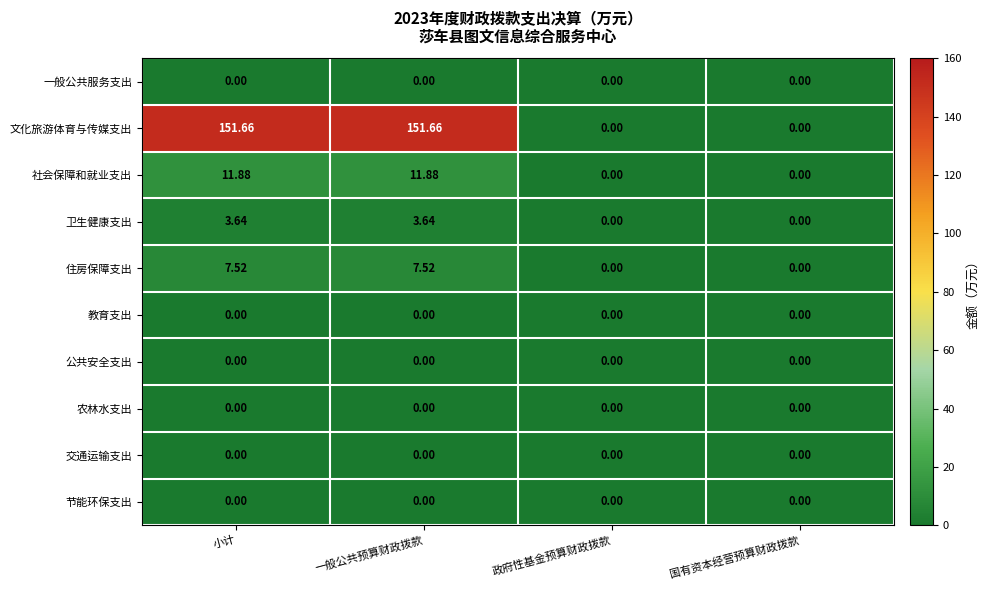

What is the difference between the highest and lowest values at 小计?

151.7